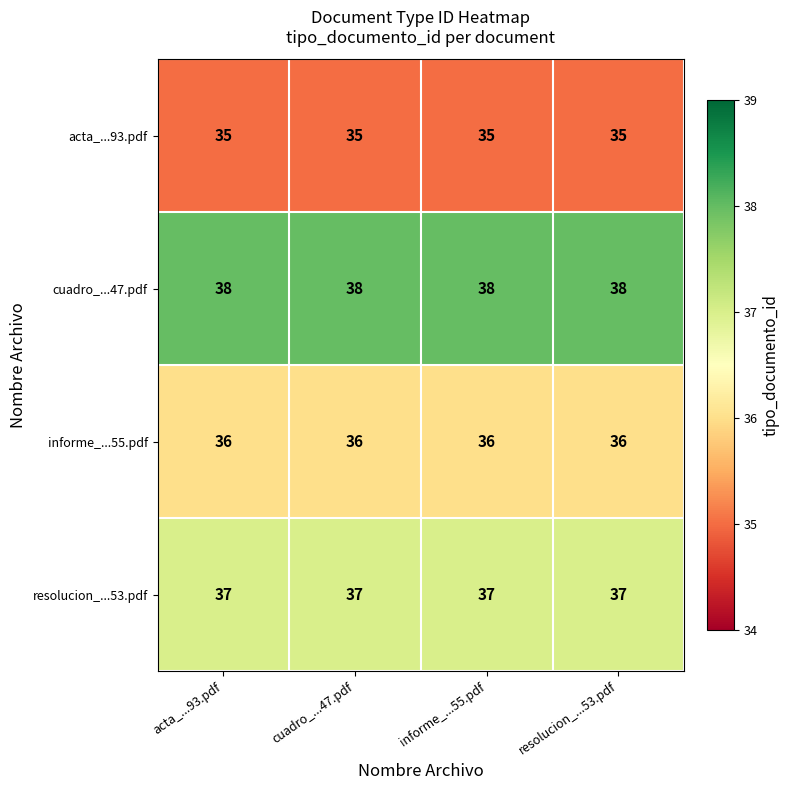

How many series are shown in this chart?

4